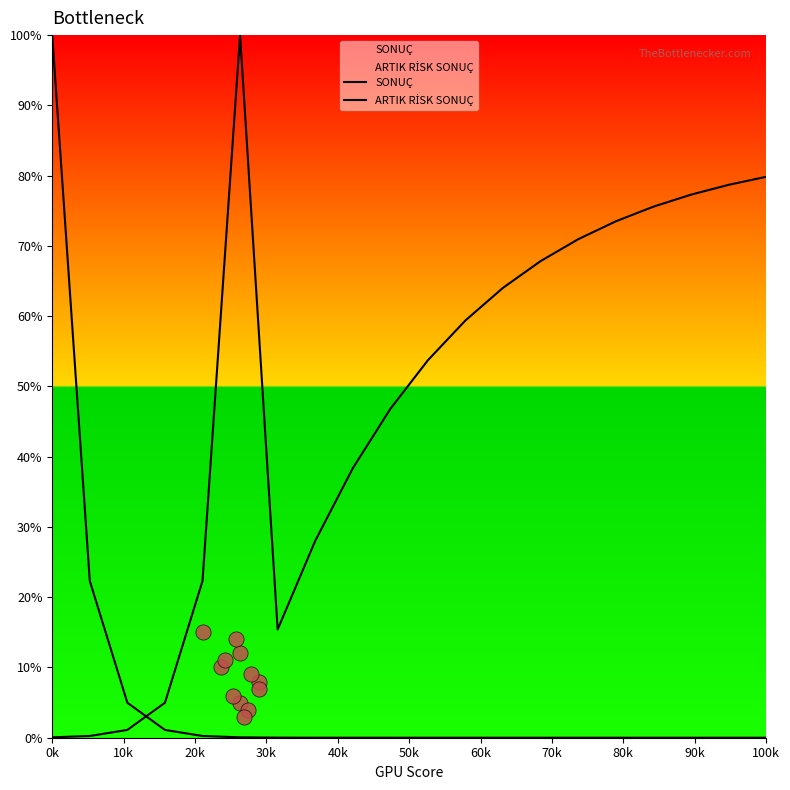

Which series contains the lowest Y value?

SONUÇ